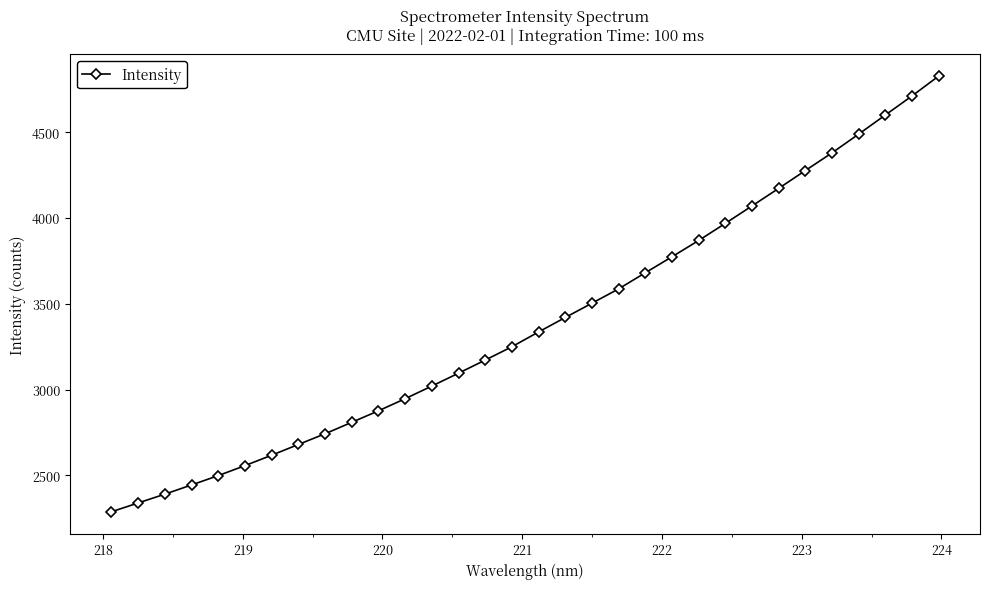

What is the difference between the maximum and minimum values?

2538.5